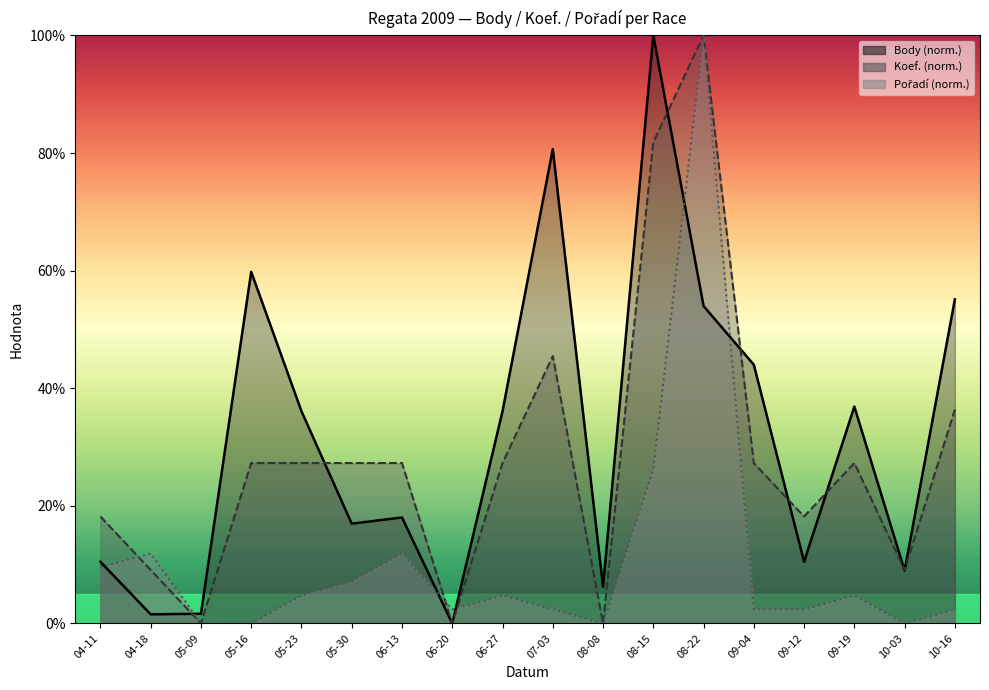

How many series are shown in this chart?

3